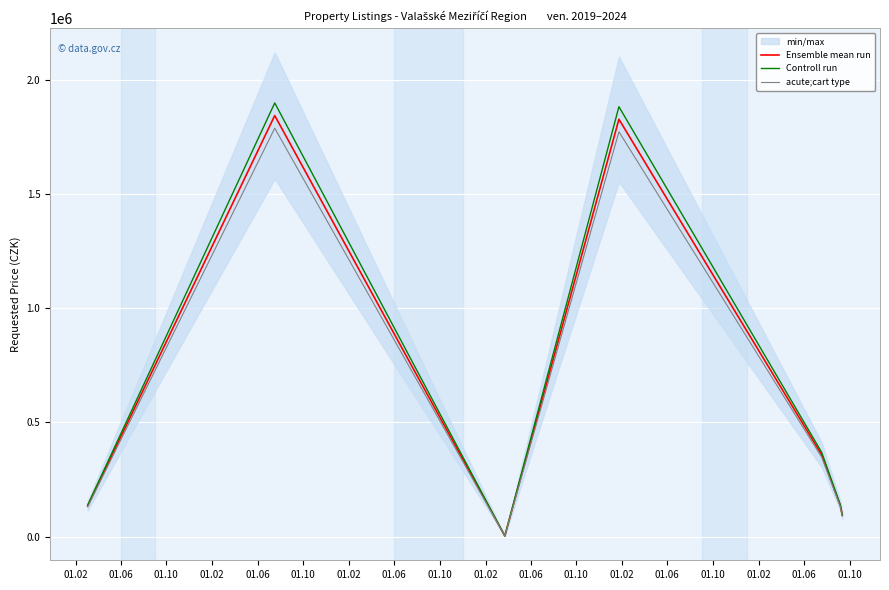

At which category is the sum across all series the highest?

01.06